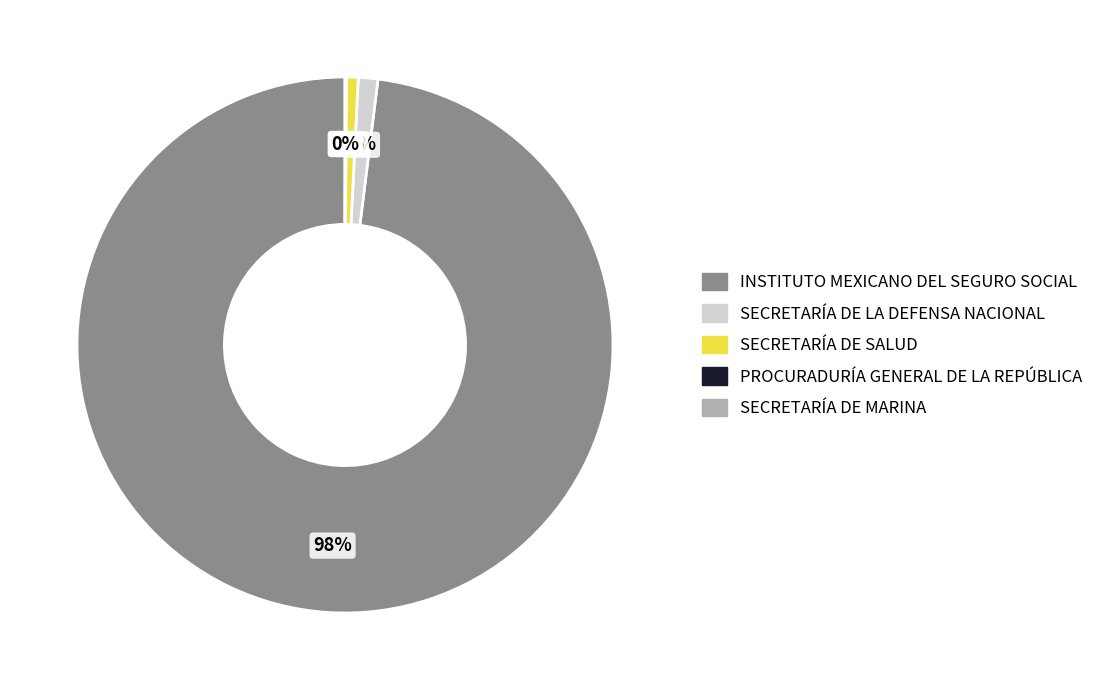

Which has a higher value, SECRETARÍA DE LA DEFENSA NACIONAL or INSTITUTO MEXICANO DEL SEGURO SOCIAL?

INSTITUTO MEXICANO DEL SEGURO SOCIAL